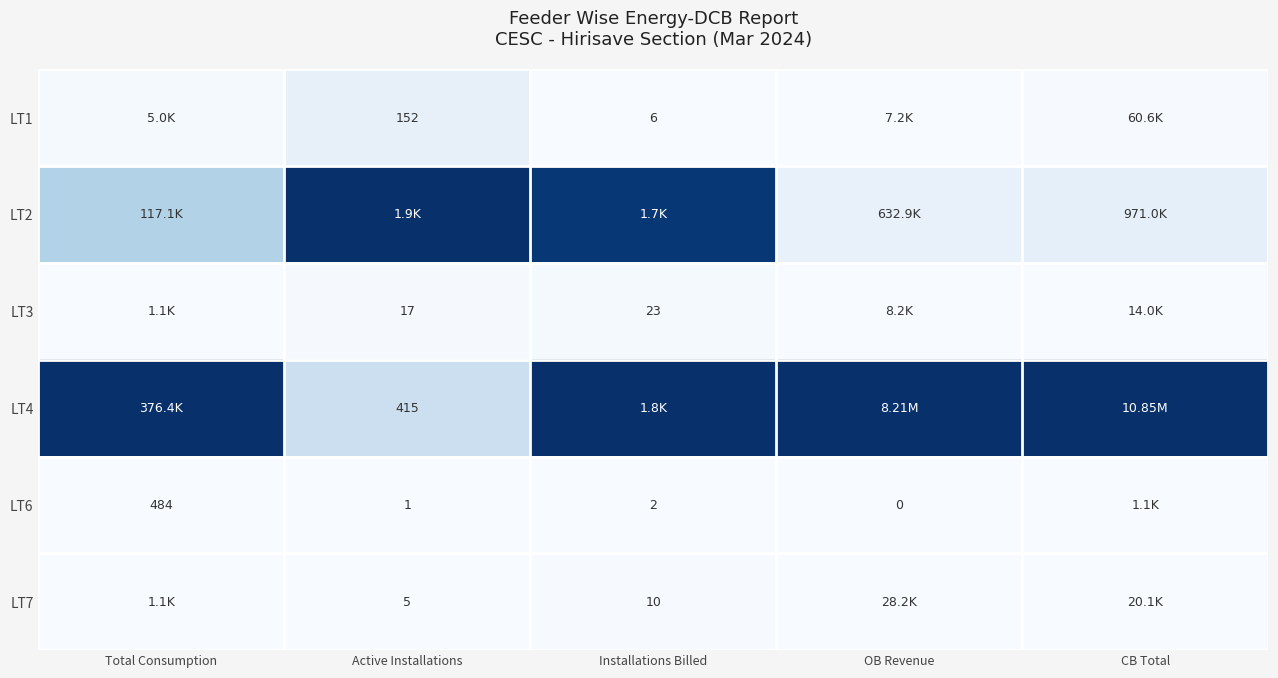

Is the value of LT3 at Active Installations greater than the value of LT1 at Installations Billed?

Yes